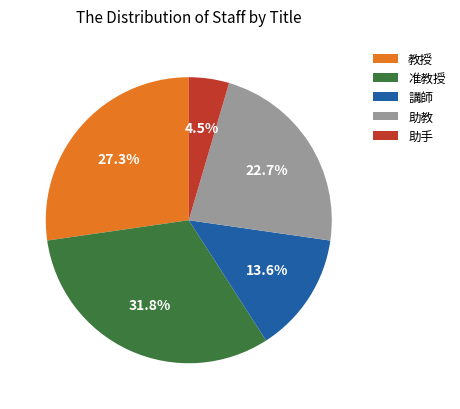

Approximately how many times larger is the value at 准教授 compared to 教授?

1.2